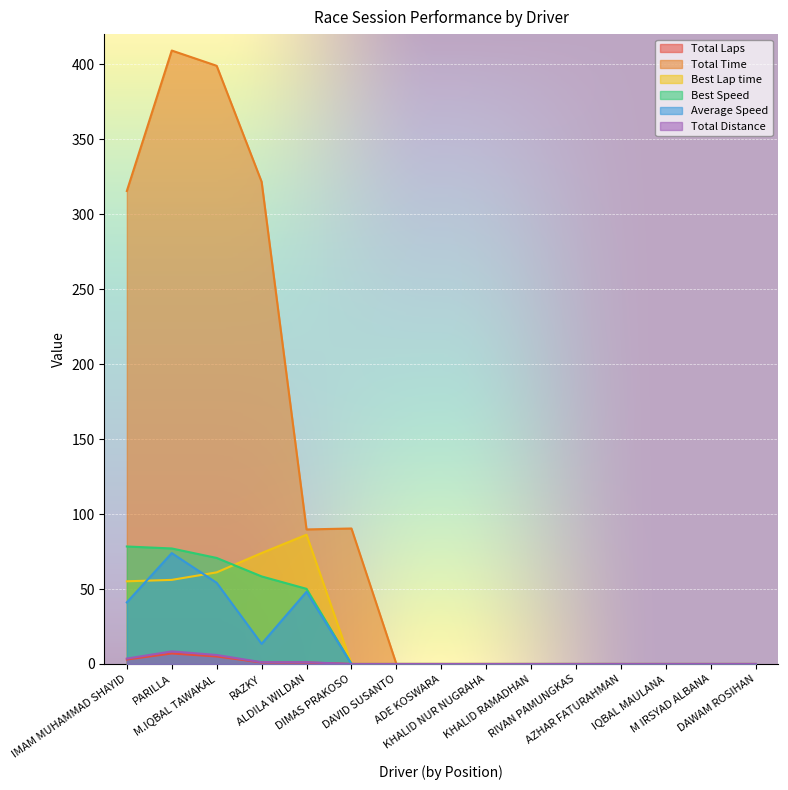

Count the Total Laps values in the range 0 to 1.

12